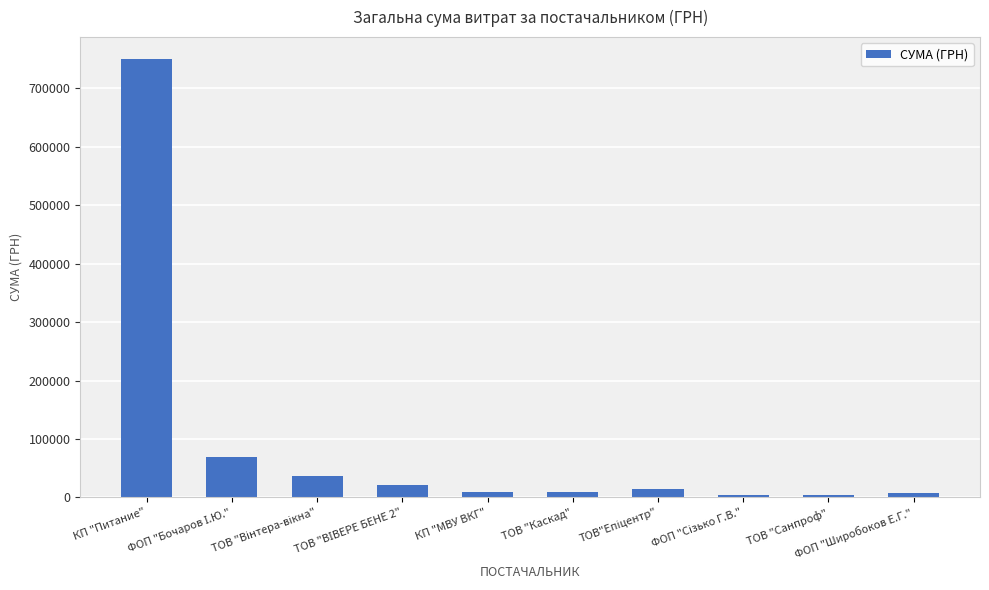

What is the value of the 3rd bar from the left?

36900.0